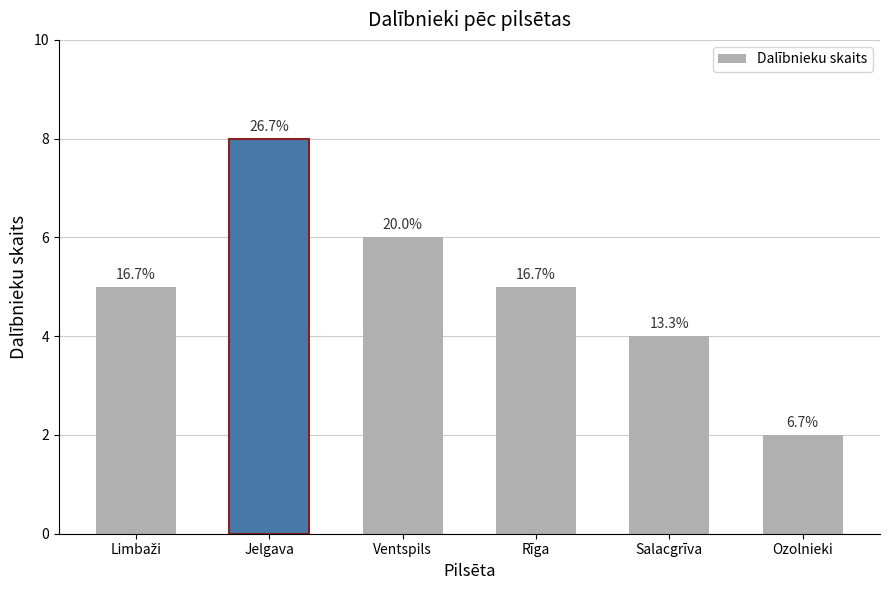

Is it true that the value at Salacgrīva is 4?

True